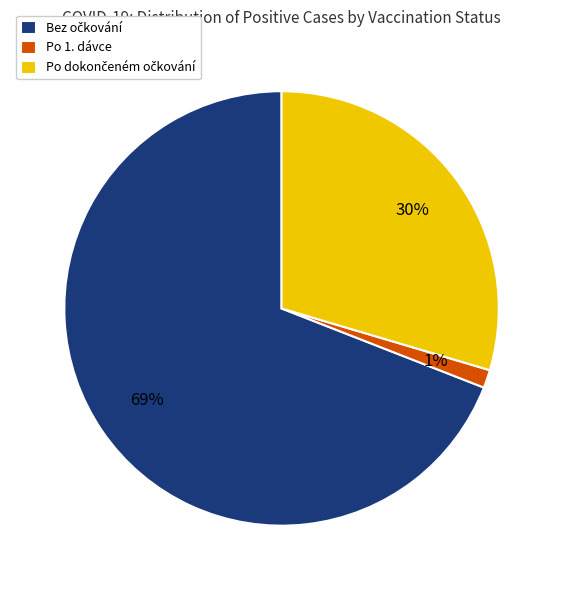

How many slices are in this pie chart?

3